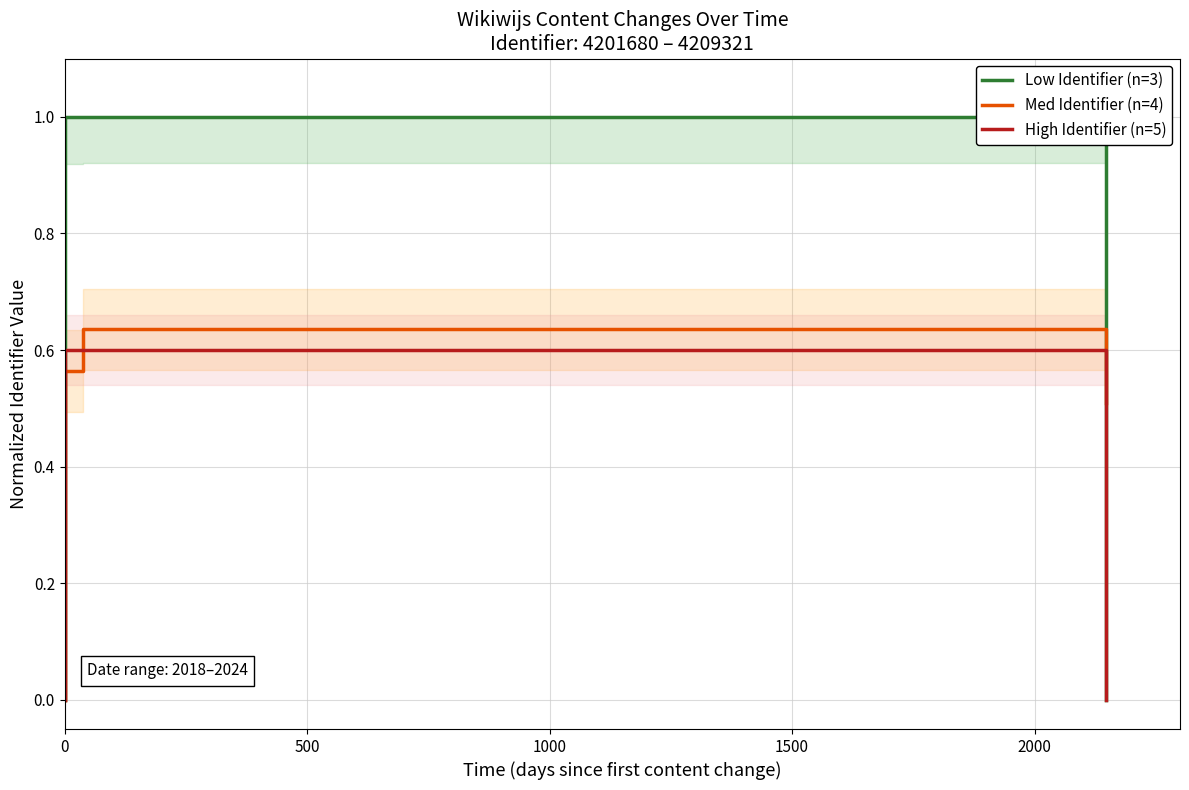

What is the label of the 5th point from the left?

2000